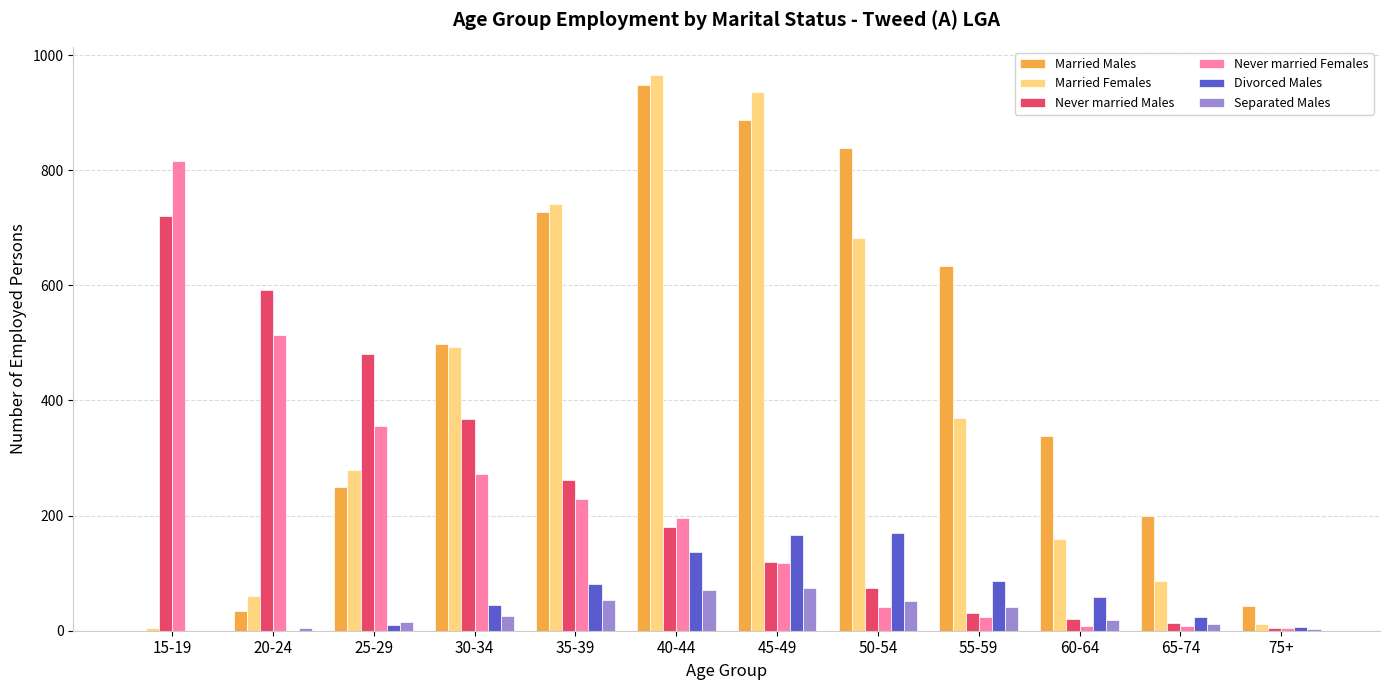

Between 45-49 and 75+, which series saw the biggest shift?

Married Females